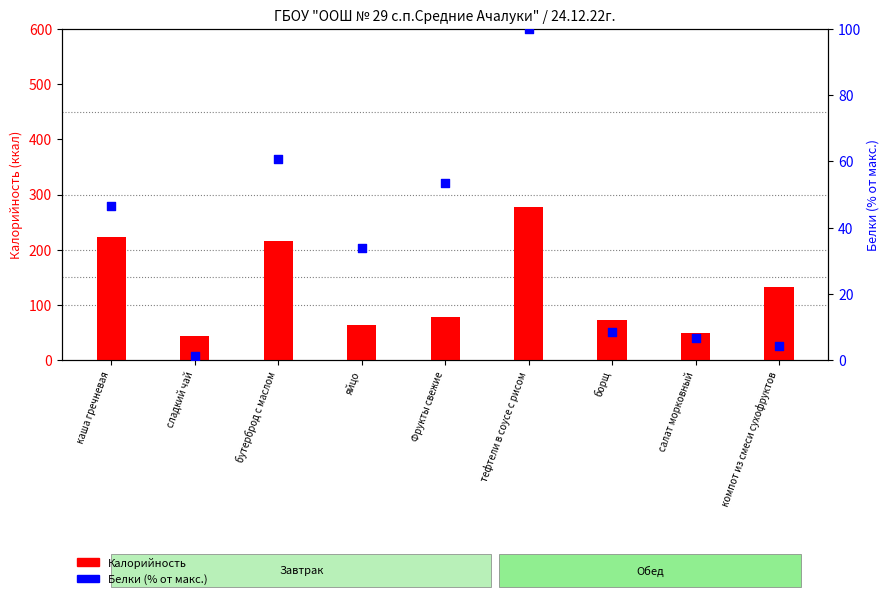

Which series has the largest total across all categories?

Калорийность